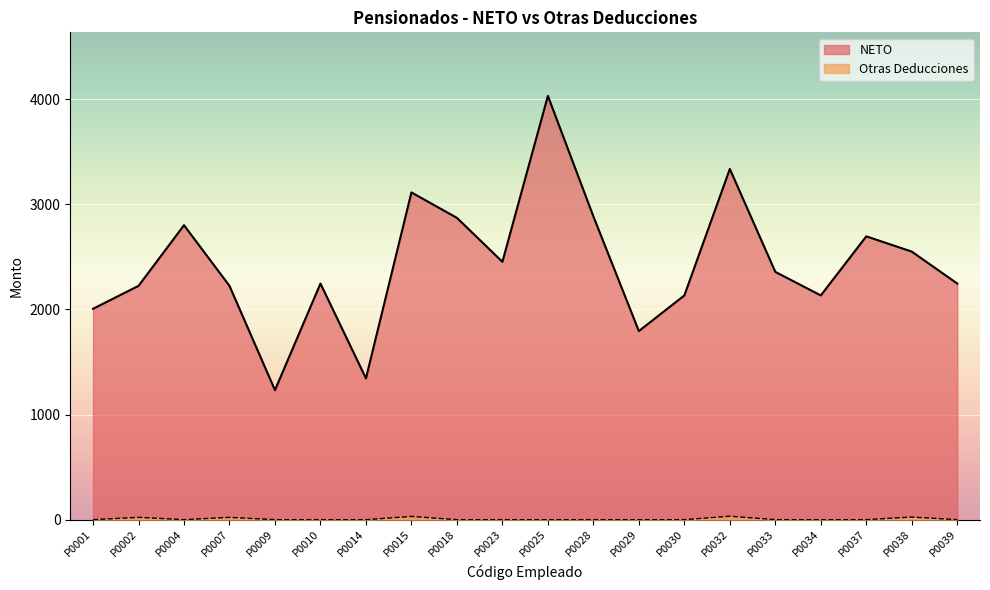

True or false: Otras Deducciones and NETO cross at least once.

False